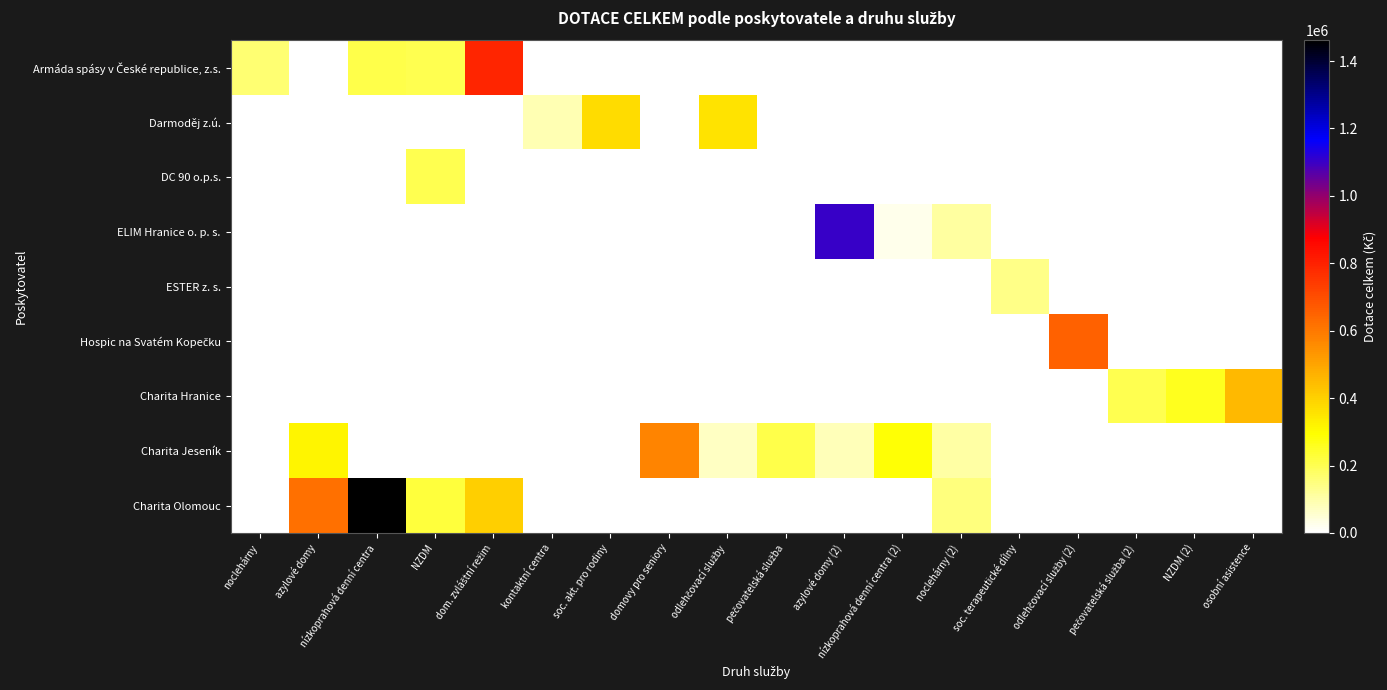

Count the number of categories in the chart.

18